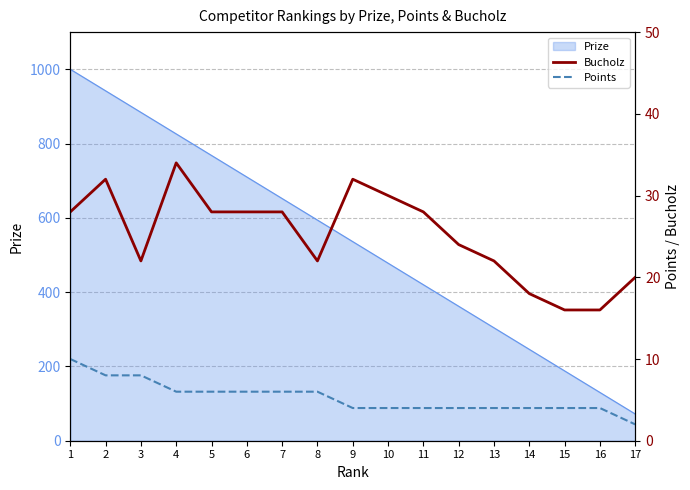

Reading right to left, what are all the values shown in this chart?

Bucholz: 20	16	16	18	22	24	28	30	32	22	28	28	28	34	22	32	28
Points: 2	4	4	4	4	4	4	4	4	6	6	6	6	6	8	8	10